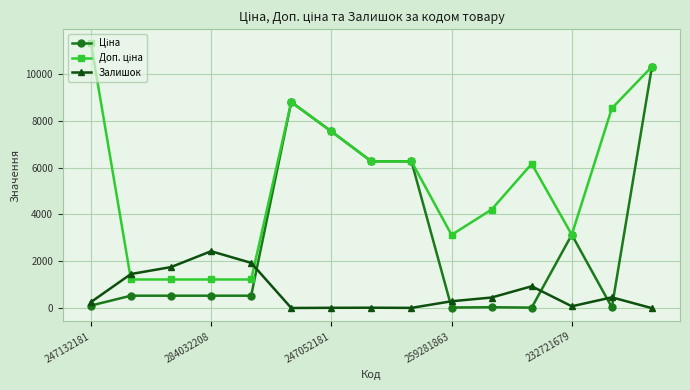

What is the value of the Залишок point at the 11th from the left?

458.0